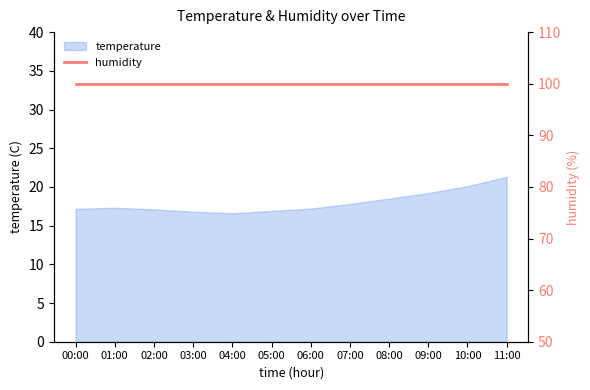

Which has a higher value, 00:00 or 06:00?

06:00